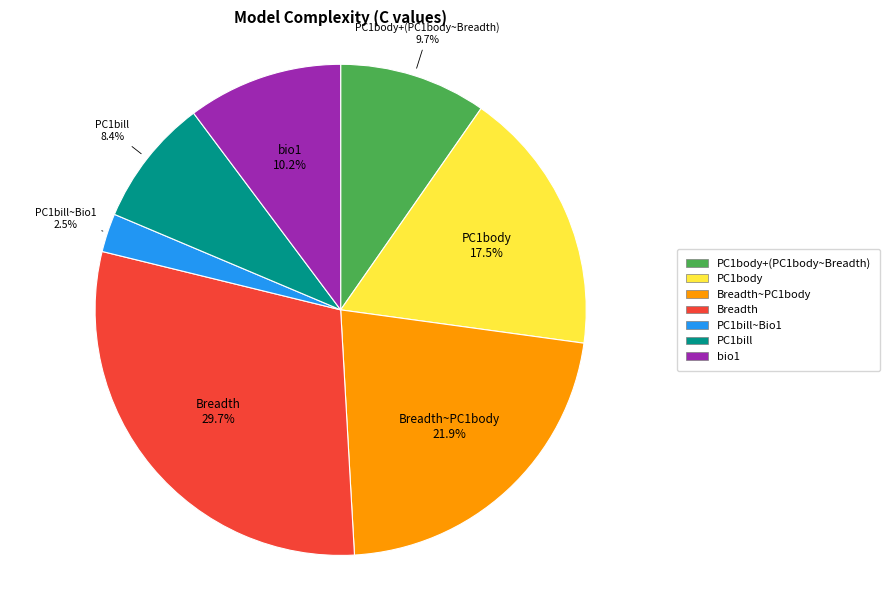

To the nearest percent, what percentage of the pie is Breadth~PC1body?

22%